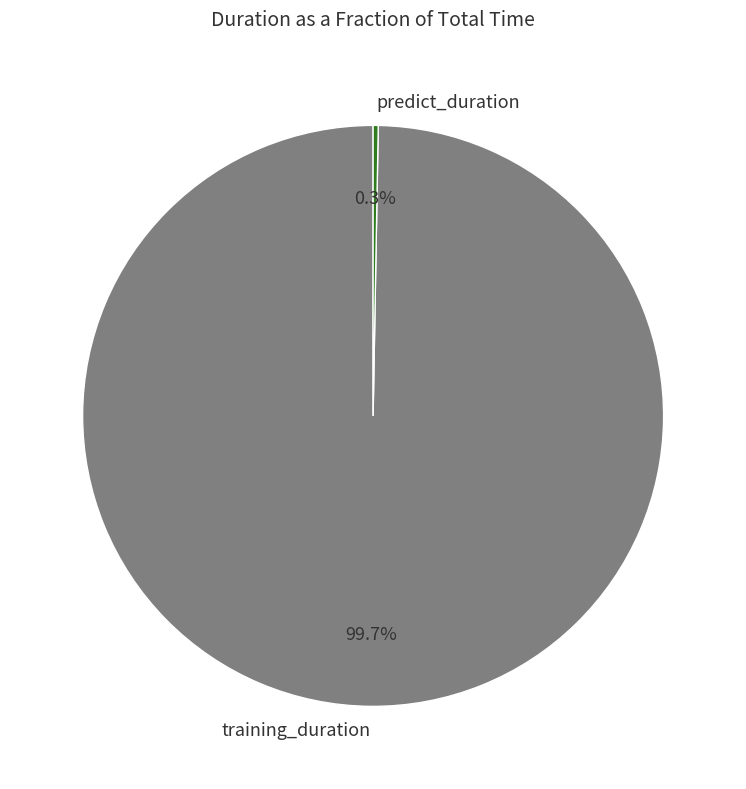

Rank the categories by value from highest to lowest.

training_duration, predict_duration